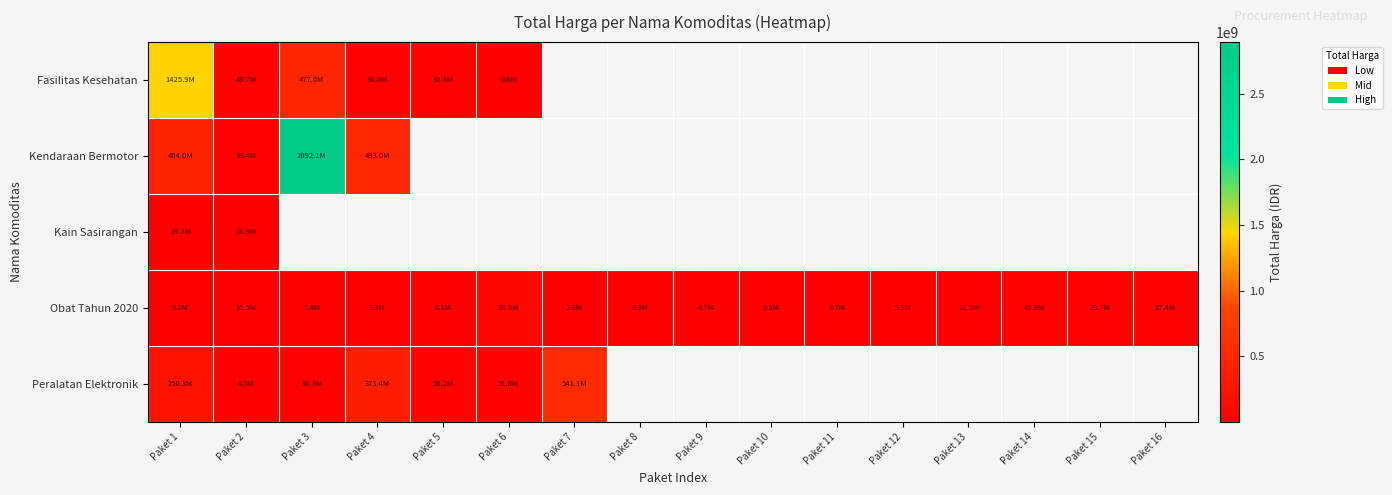

What is the approximate value of Obat Tahun 2020 at Paket 10?

182000.0